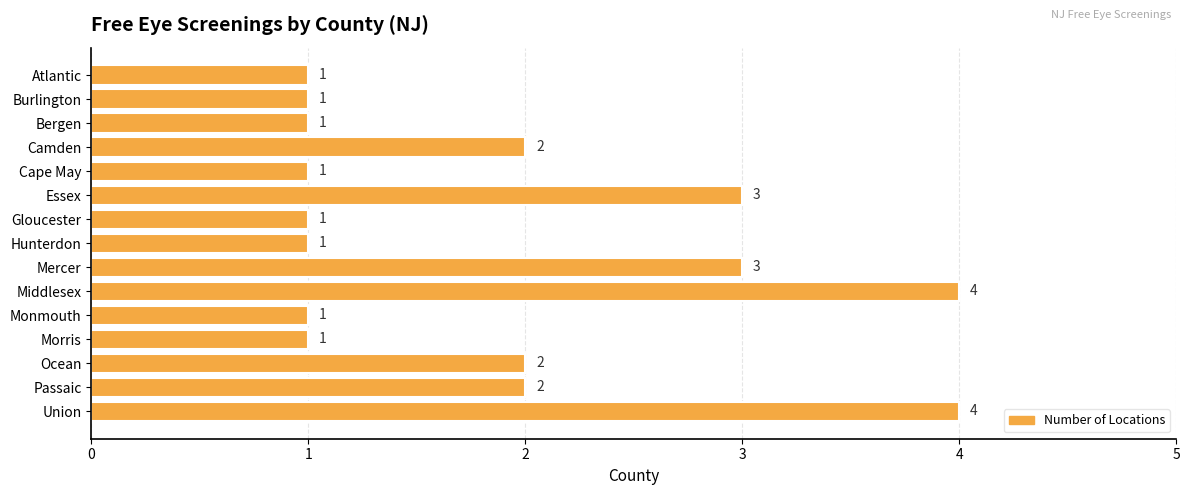

How many values are between 1 and 3?

13